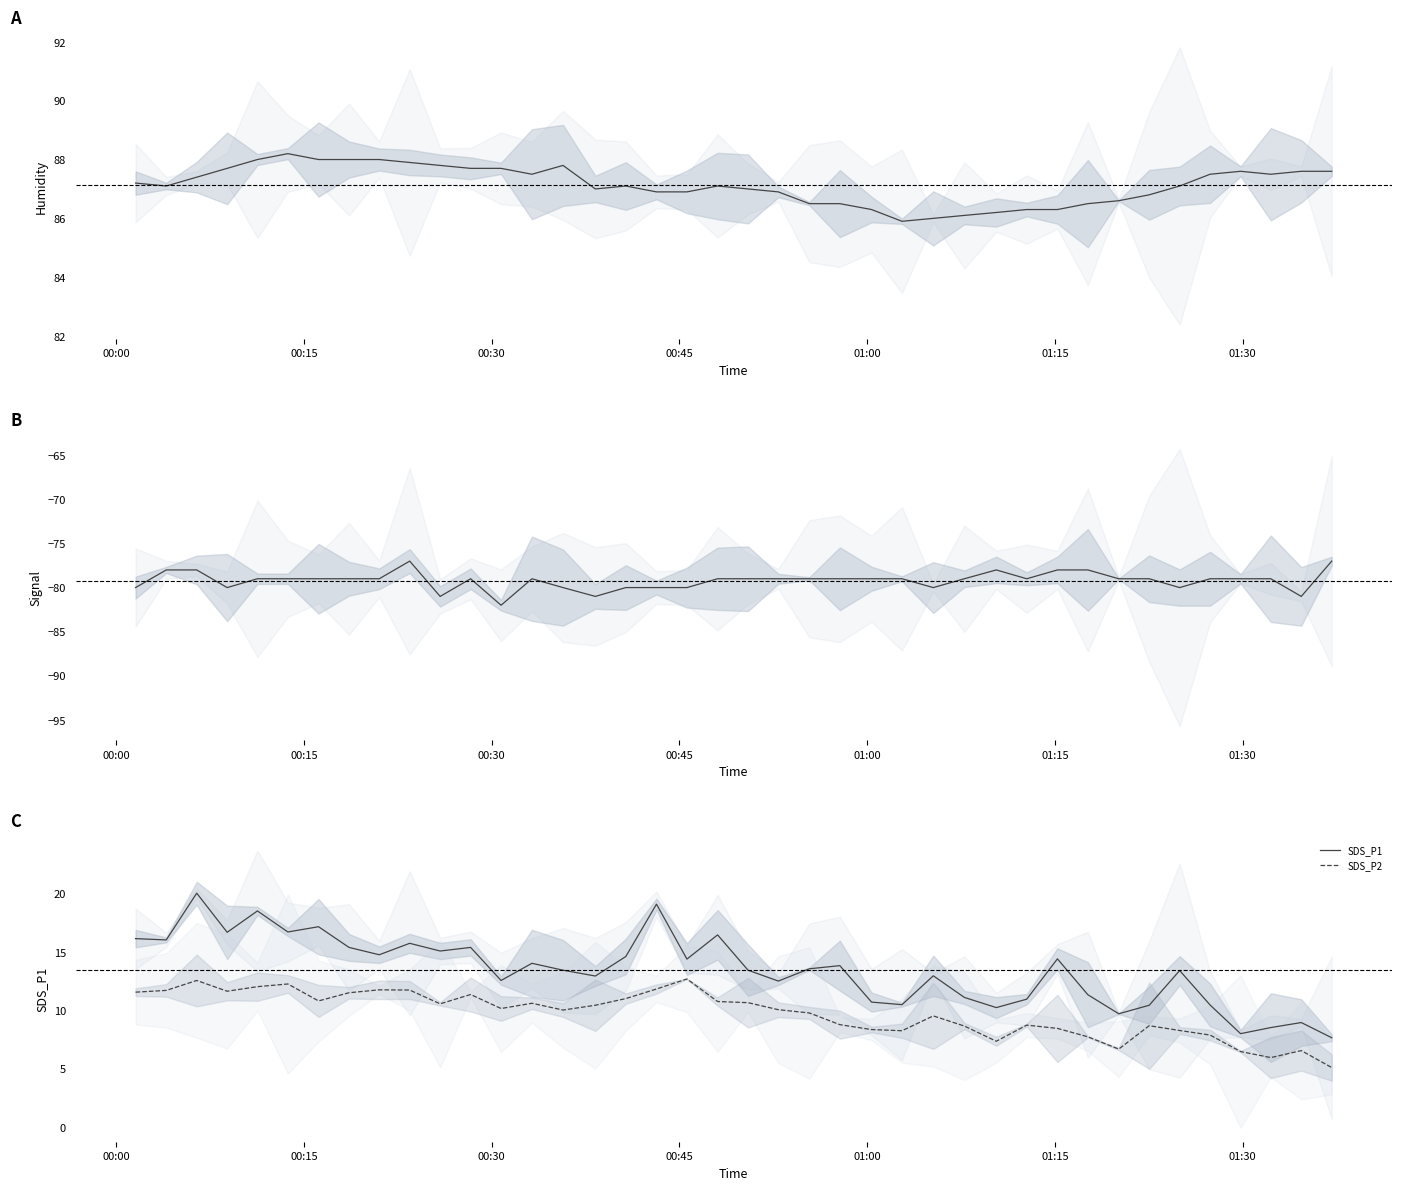

Does the chart display data point markers on the line(s)?

No